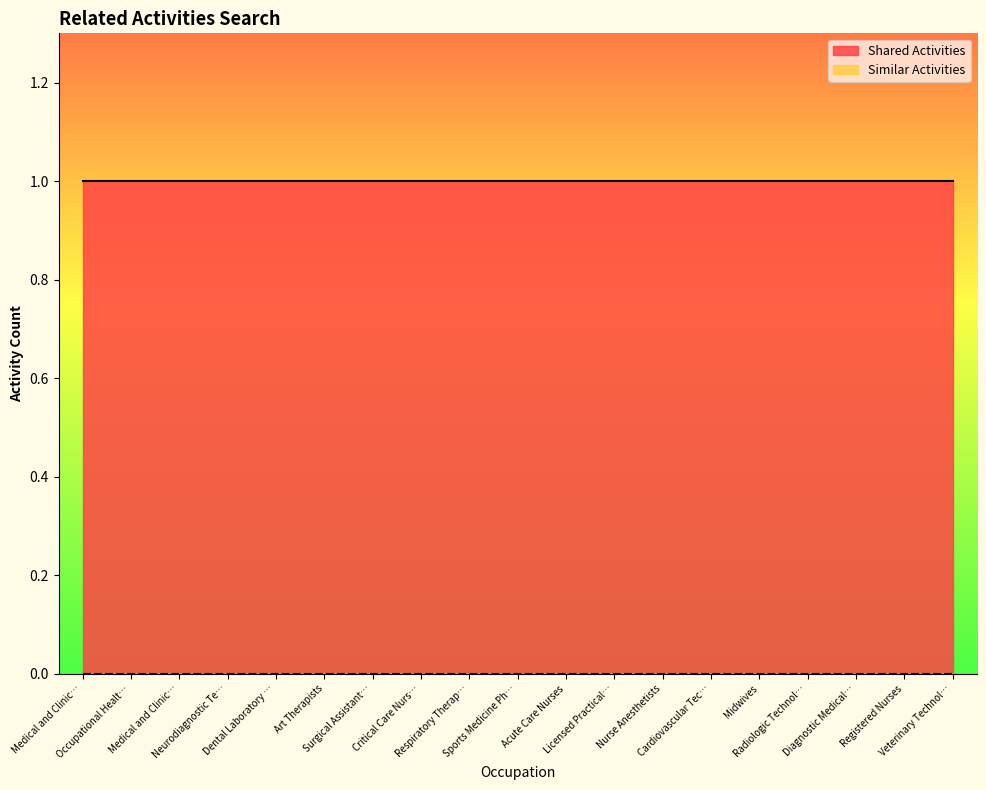

Rank the series at Nurse Anesthetists from highest to lowest value.

Shared Activities, Similar Activities